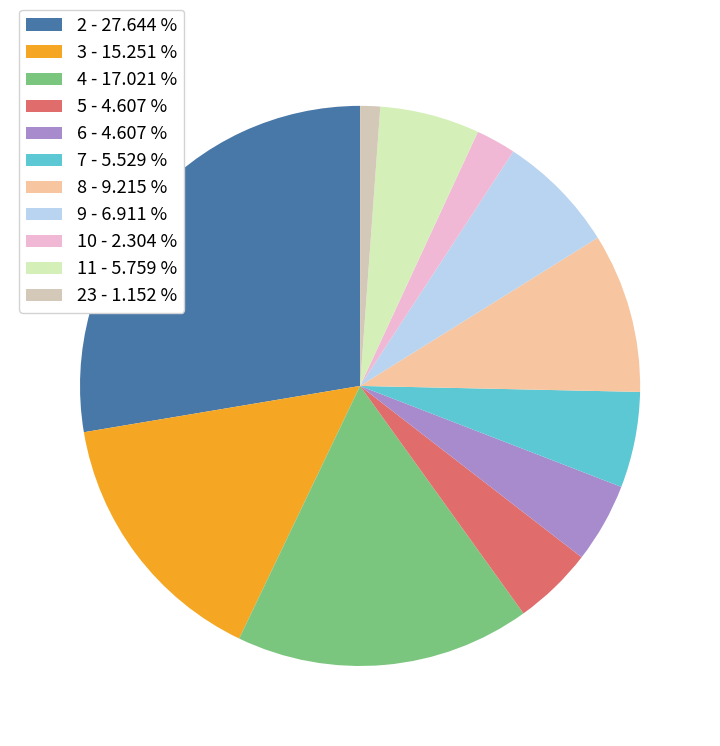

Between 9 - 6.911 % and 5 - 4.607 %, which is larger?

9 - 6.911 %